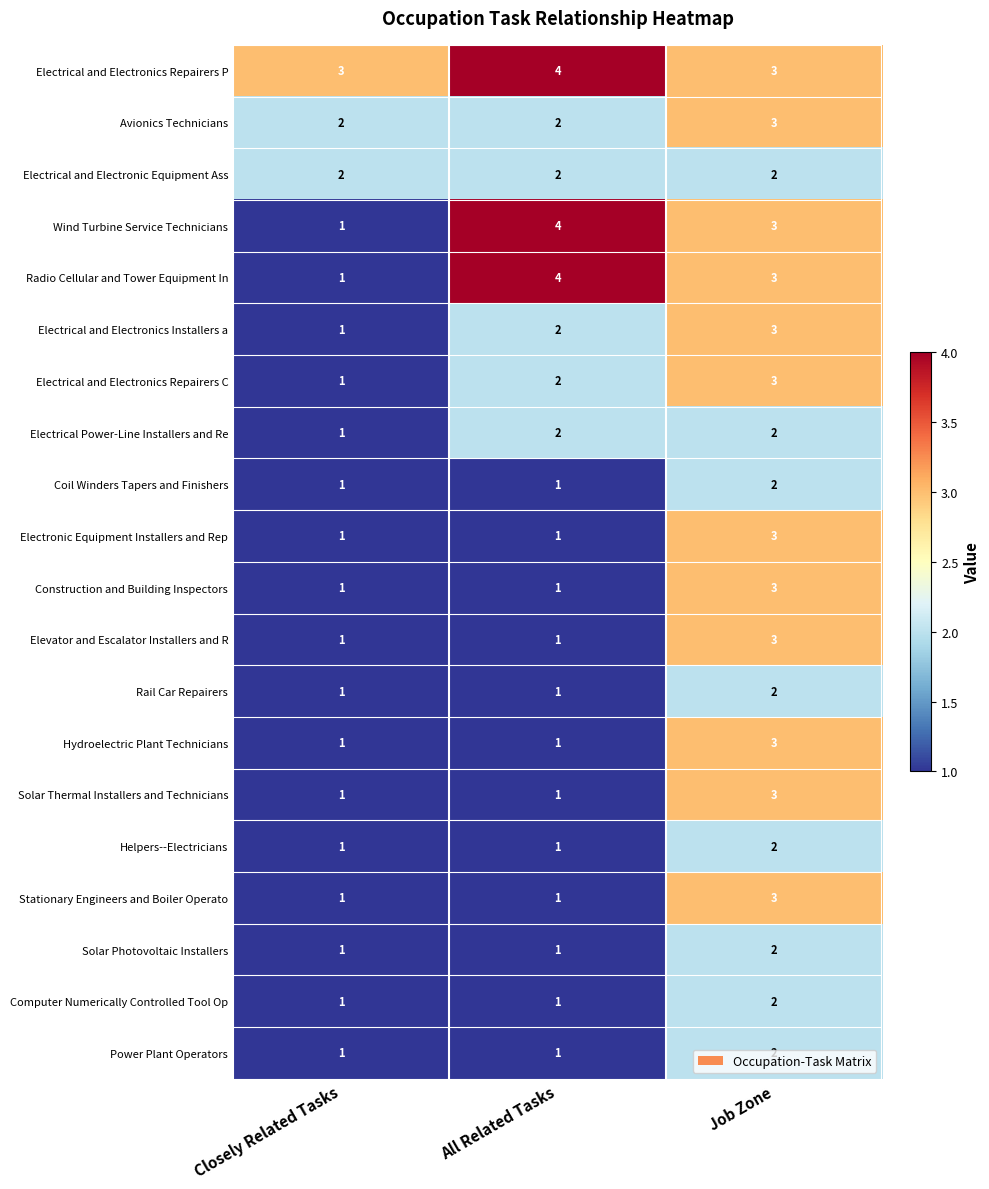

What value does the Electrical and Electronics Repairers P series have at Closely Related Tasks?

3